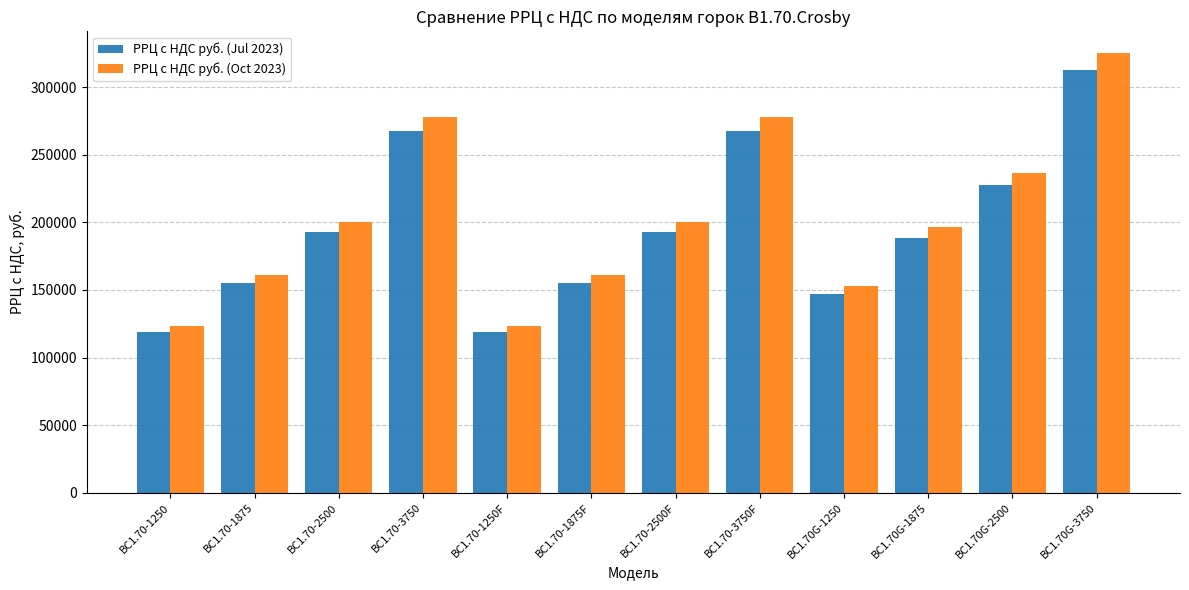

What is the greatest value displayed?

324979.2